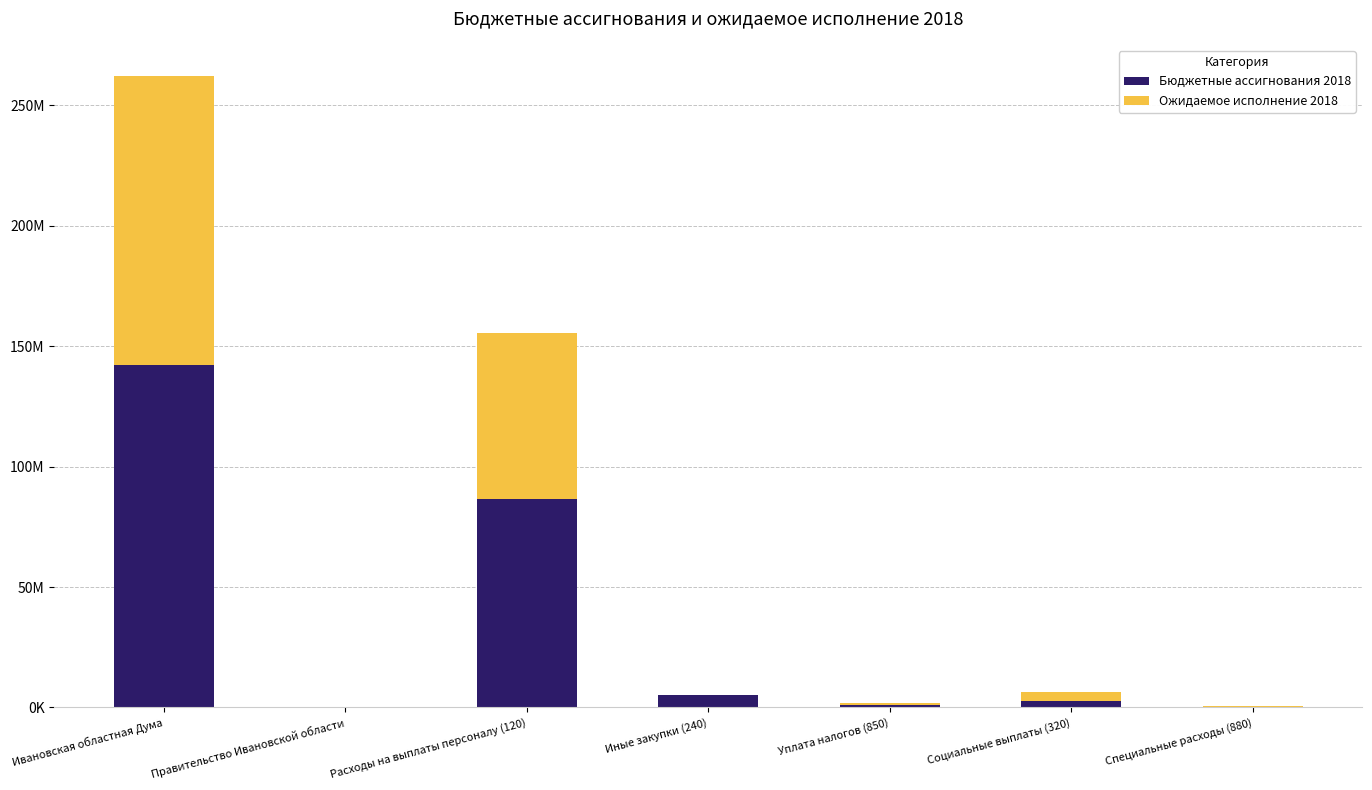

Rank the series by their maximum value, from lowest to highest.

Ожидаемое исполнение 2018, Бюджетные ассигнования 2018